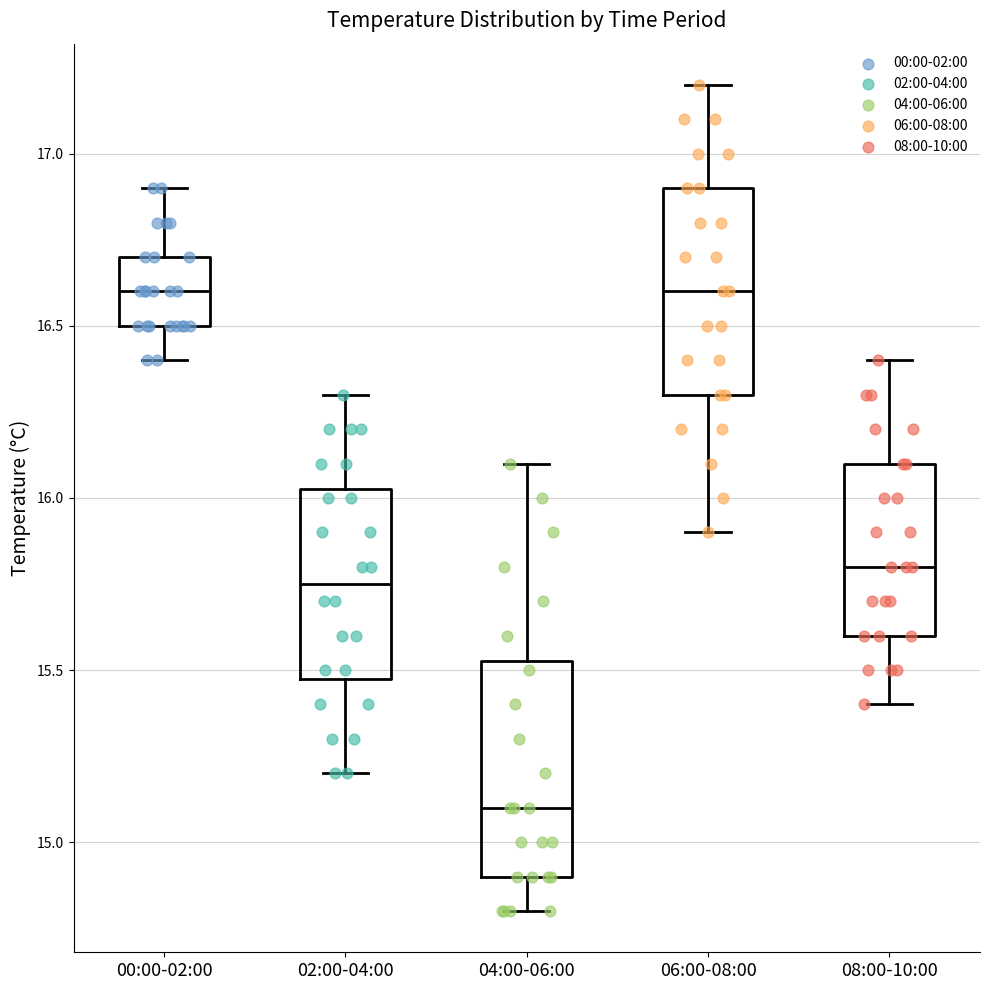

Reading left to right, read every box against the y-axis: the position of its median line, the range the box covers, and the ends of its whiskers. The values are not printed on the chart, so give them approximately, as read against the axis.

00:00-02:00: median 16.60, box 16.50 to 16.70, whiskers 16.40 to 16.90
02:00-04:00: median 15.75, box 15.50 to 16.05, whiskers 15.20 to 16.30
04:00-06:00: median 15.10, box 14.90 to 15.55, whiskers 14.80 to 16.10
06:00-08:00: median 16.60, box 16.30 to 16.90, whiskers 15.90 to 17.20
08:00-10:00: median 15.80, box 15.60 to 16.10, whiskers 15.40 to 16.40